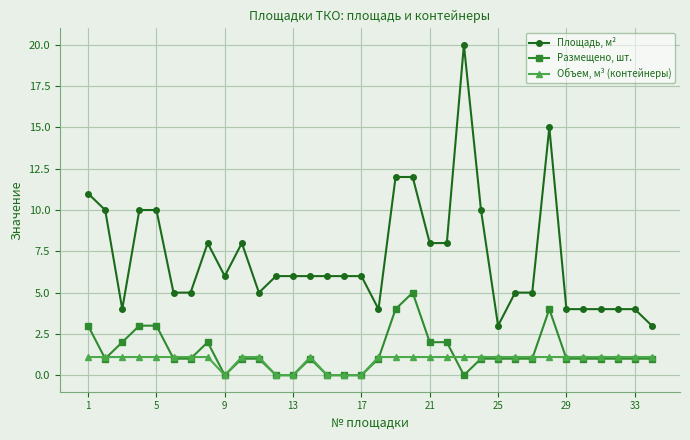

Which series has the largest total across all categories?

Площадь, м²